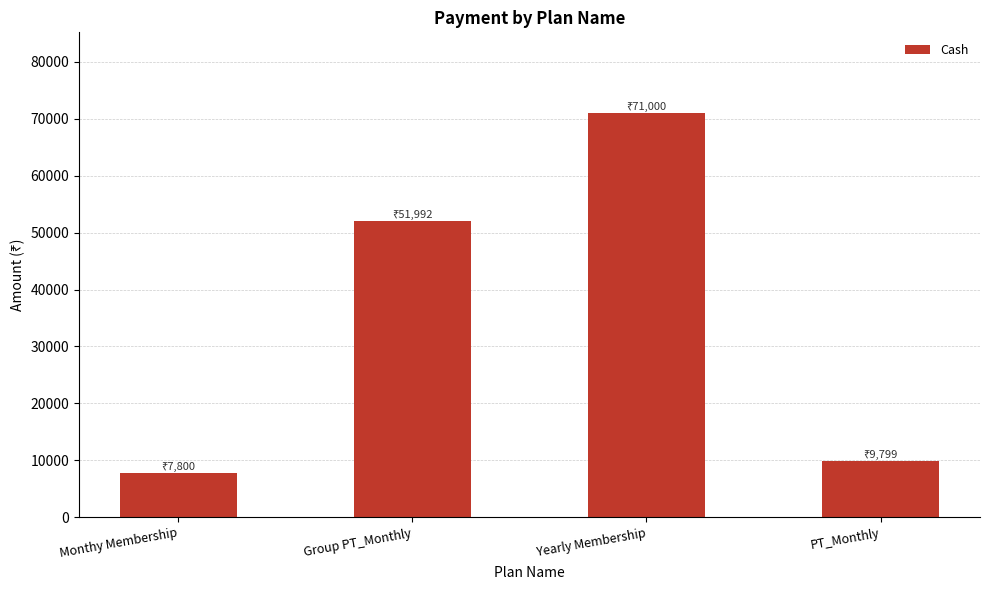

How many values are below 51992?

2